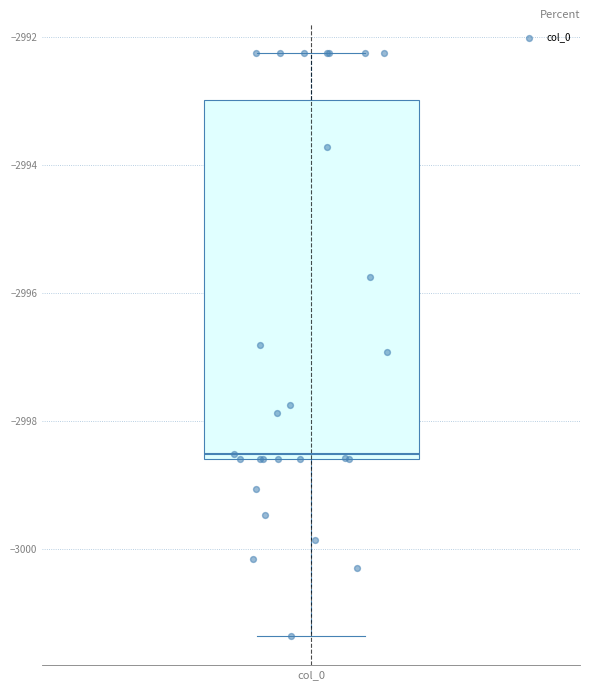

Transcribe this box plot: give where the median line is, the range the box spans, and where the two whiskers end, as read against the y-axis. The values are not printed on the chart, so give them approximately, as read against the axis.

median -2998.6 (just above the box's lower edge), box -2998.6 to -2993.0, whiskers -3001.4 to -2992.2